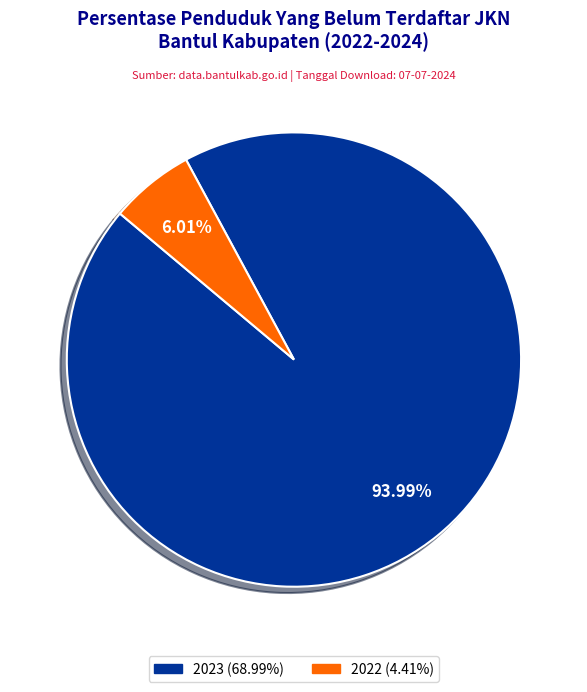

Is there a majority slice in this chart?

Yes